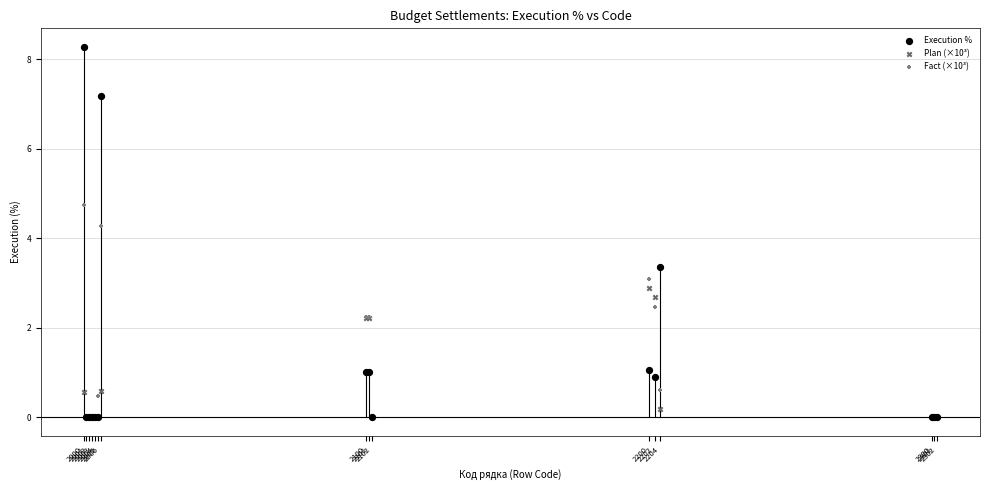

What are all the series names shown in the legend?

Execution %, Plan (×10³), Fact (×10³)